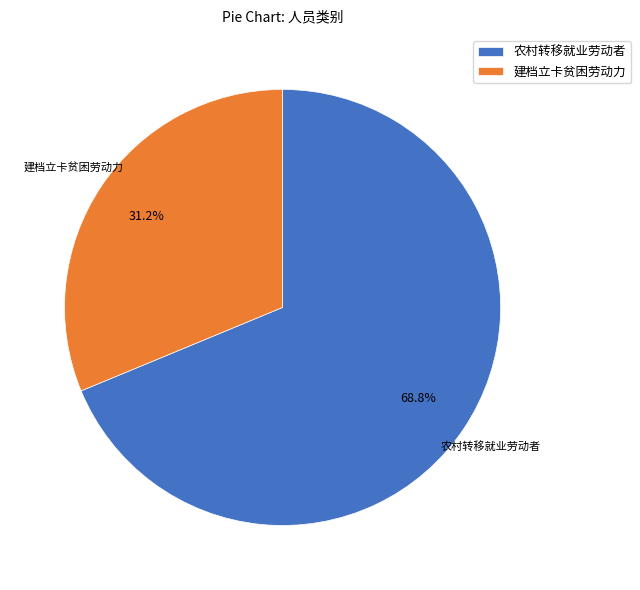

Does any single category account for the majority?

Yes